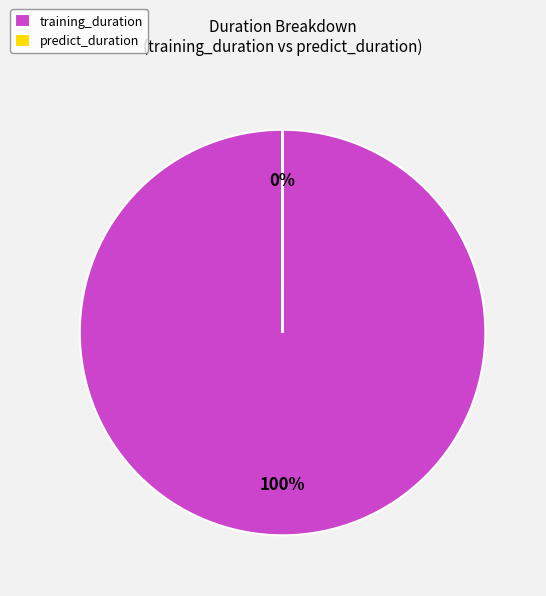

What is the largest slice in the pie chart?

training_duration